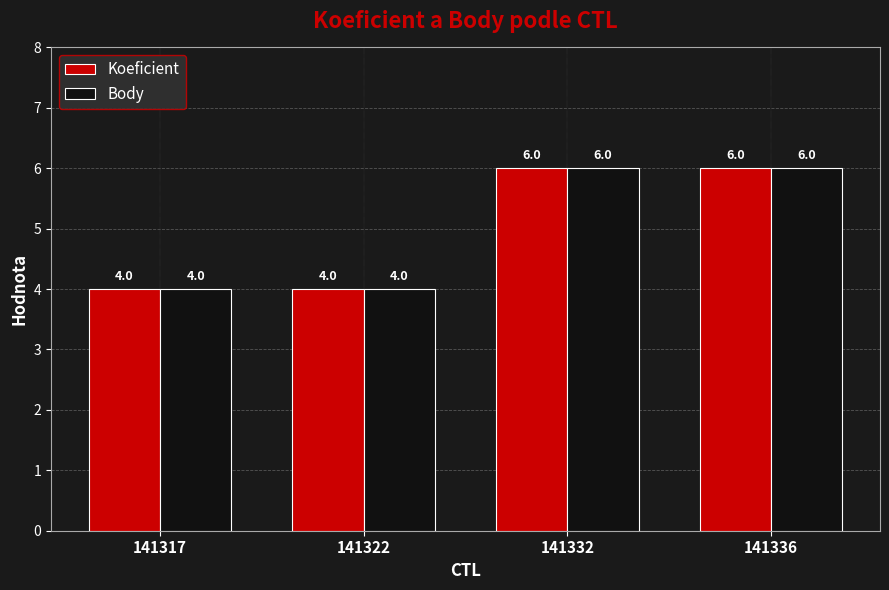

What is the total value across all series at 141336?

12